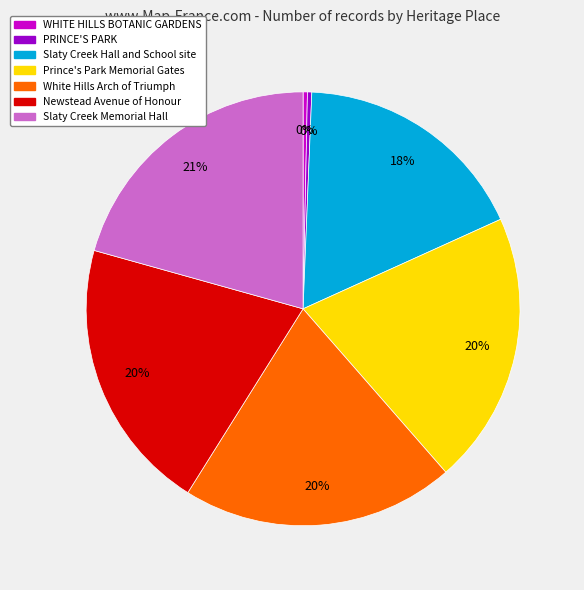

Does any single category account for the majority?

No